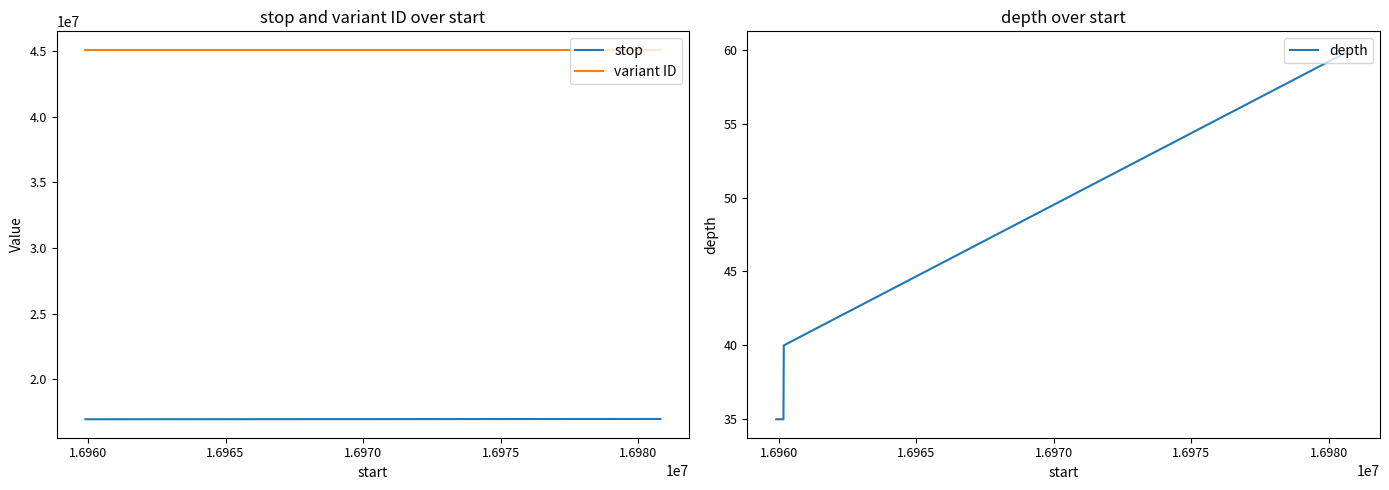

True or false: variant ID and stop intersect in this chart.

False